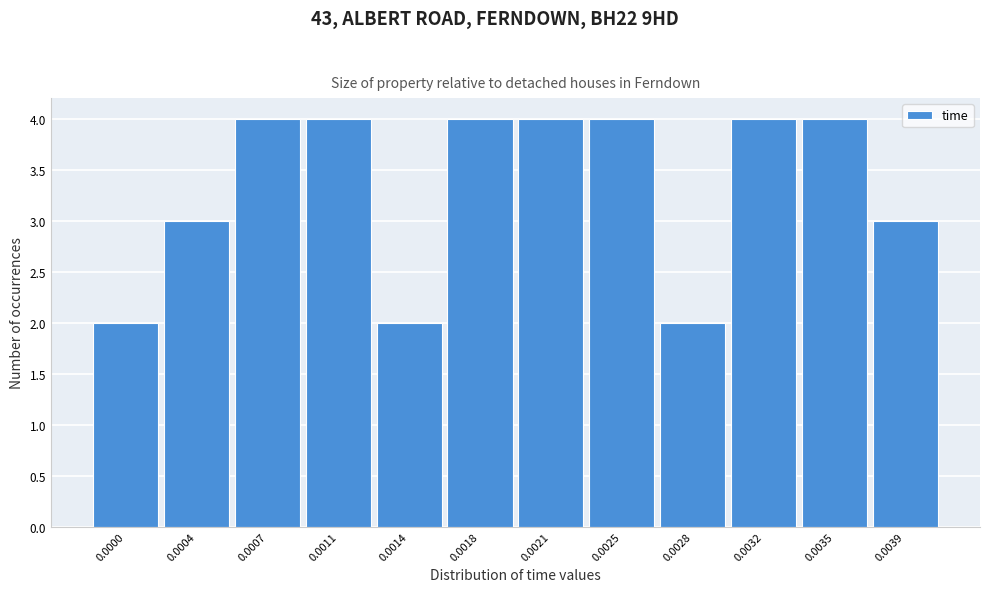

Reading right to left, list all the values displayed in this chart.

0.0039=3	0.0035=4	0.0032=4	0.0028=2	0.0025=4	0.0021=4	0.0018=4	0.0014=2	0.0011=4	0.0007=4	0.0004=3	0.0000=2